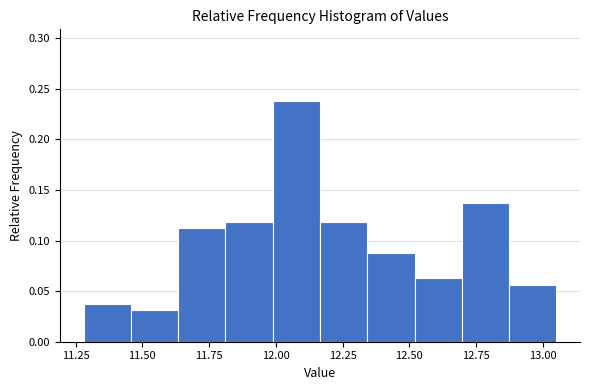

Around what value on the x-axis is the tallest bar? Give the approximate position of its centre, as read against the axis.

12.10